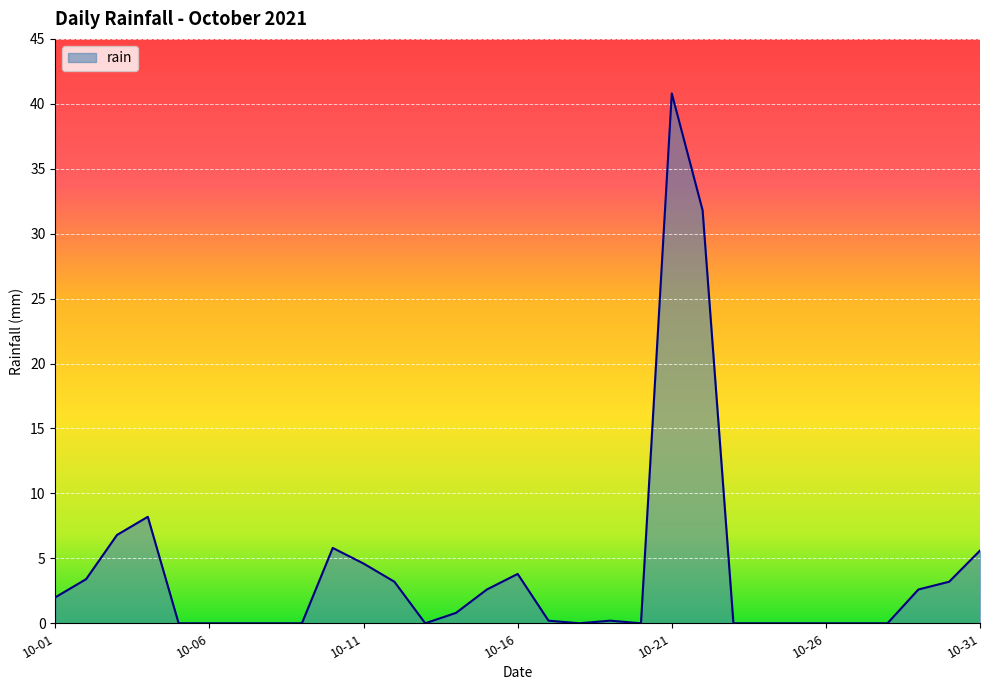

What is the difference between the maximum and minimum values?

40.8